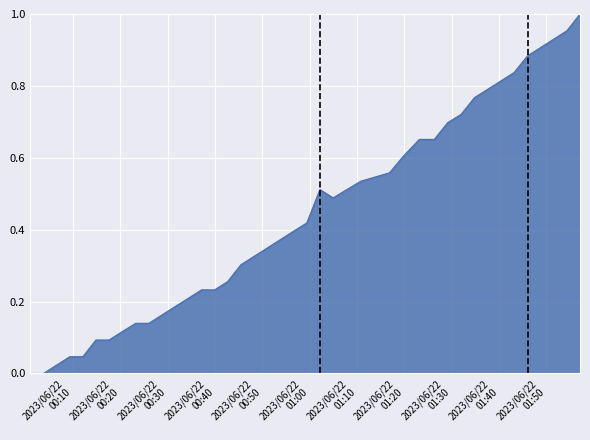

What is the maximum value shown in the chart?

1.0